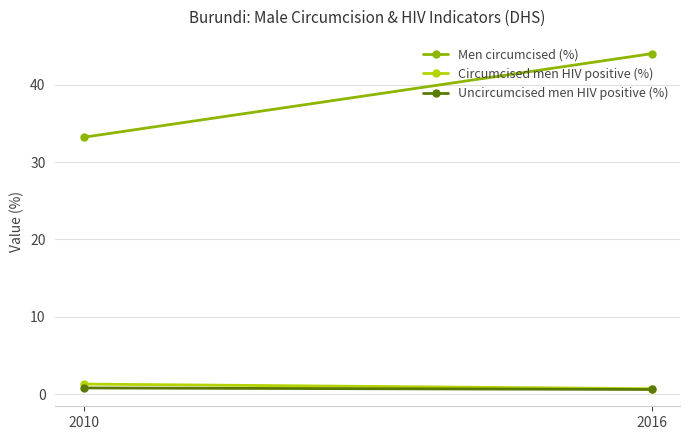

True or false: Circumcised men HIV positive (%) has a value of 0.7 at 2016.

True